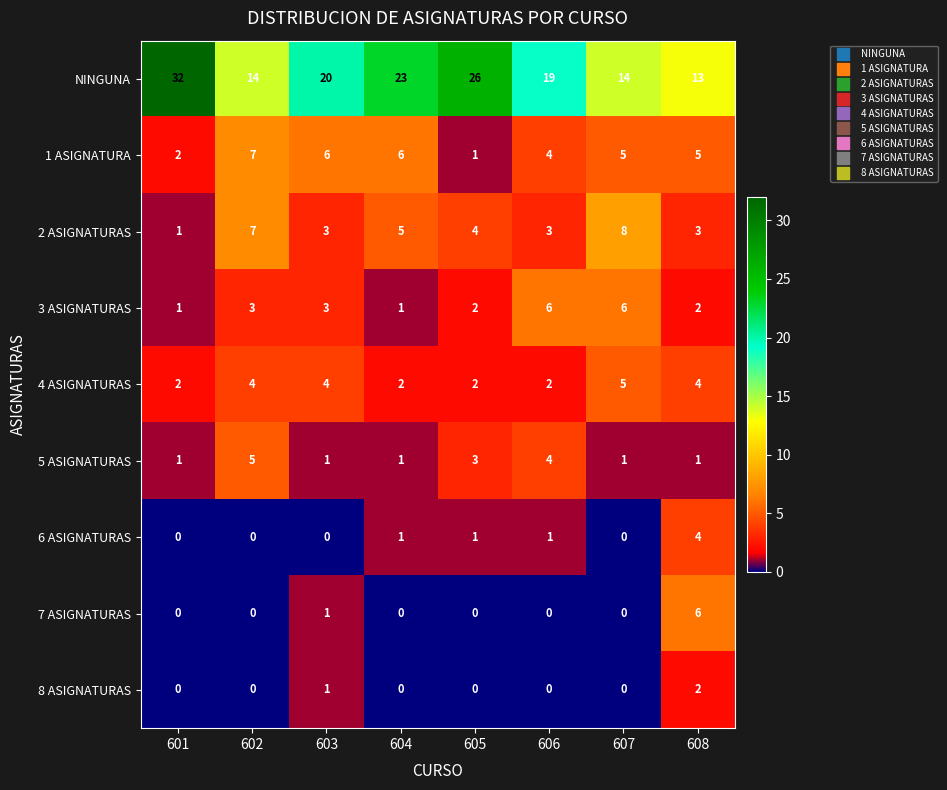

At which label is NINGUNA closest to 22?

604